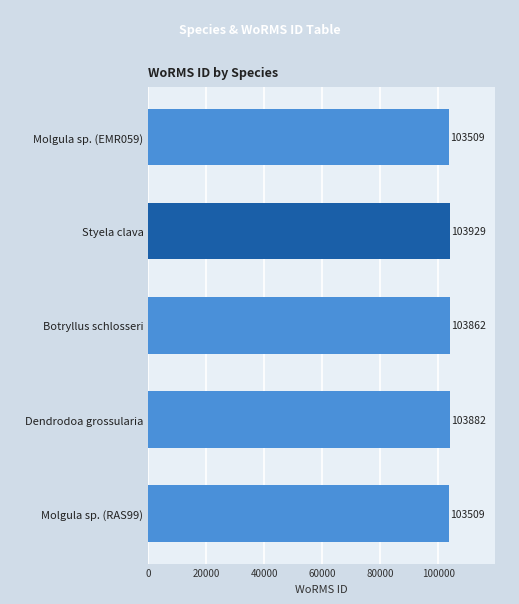

The chart shows a value of 103862 at Botryllus schlosseri. True or false?

True